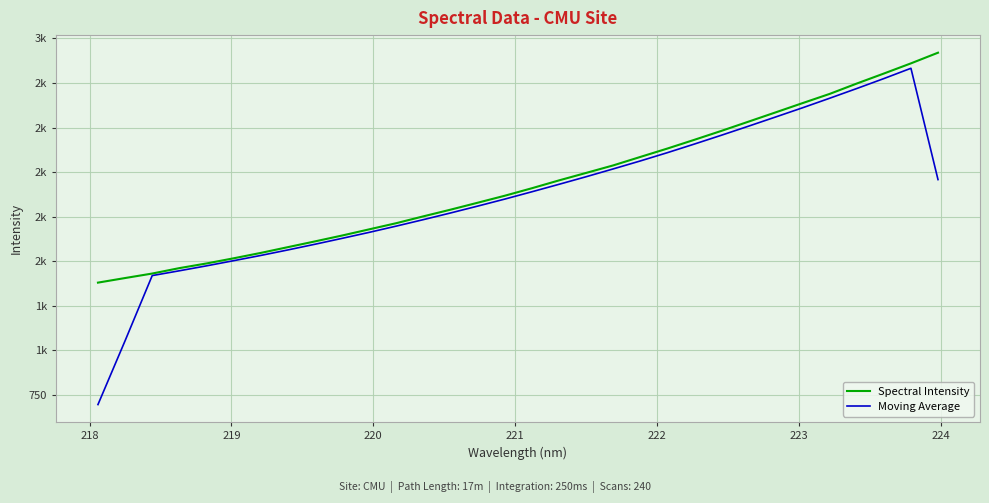

Does the chart display data point markers on the line(s)?

No